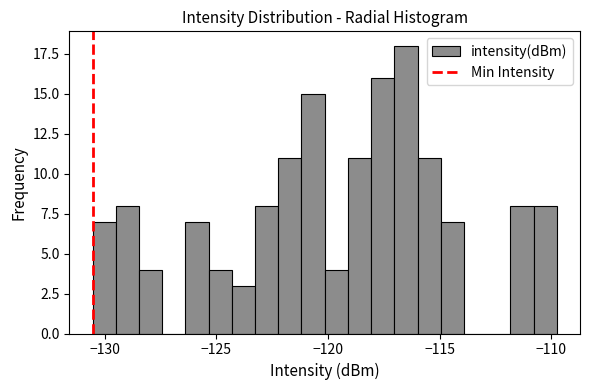

Read against the x-axis, roughly where is the centre of the tallest bar?

-116.5